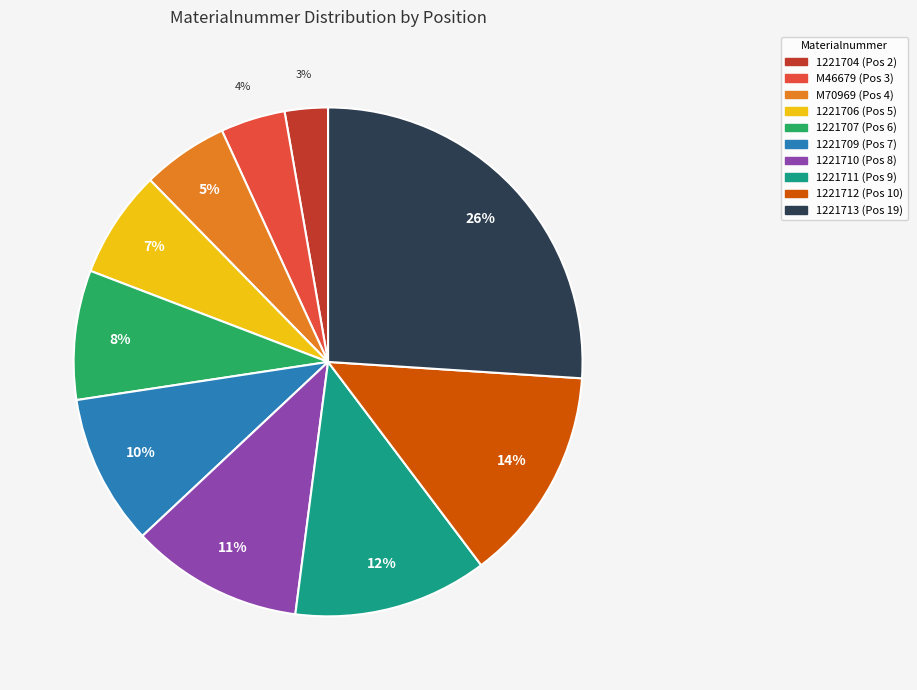

Which has a higher value, 1221704 or 1221711?

1221711